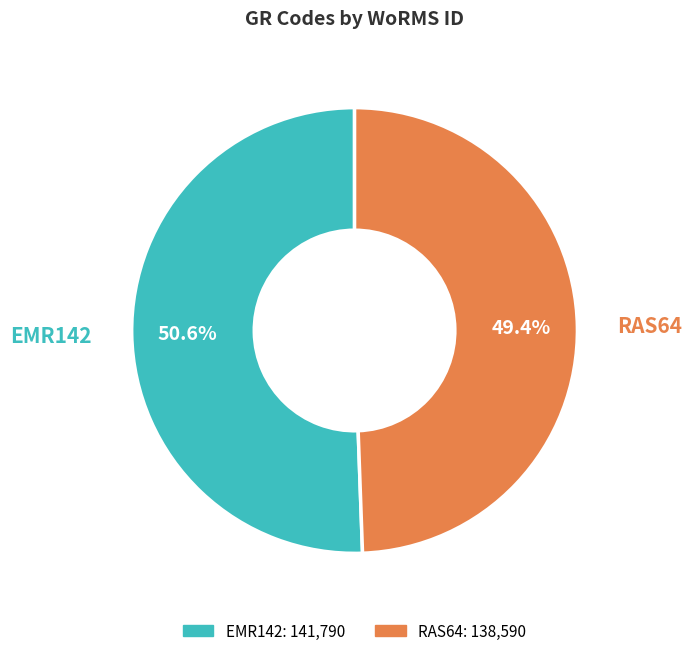

Rank the categories by value from lowest to highest.

RAS64, EMR142